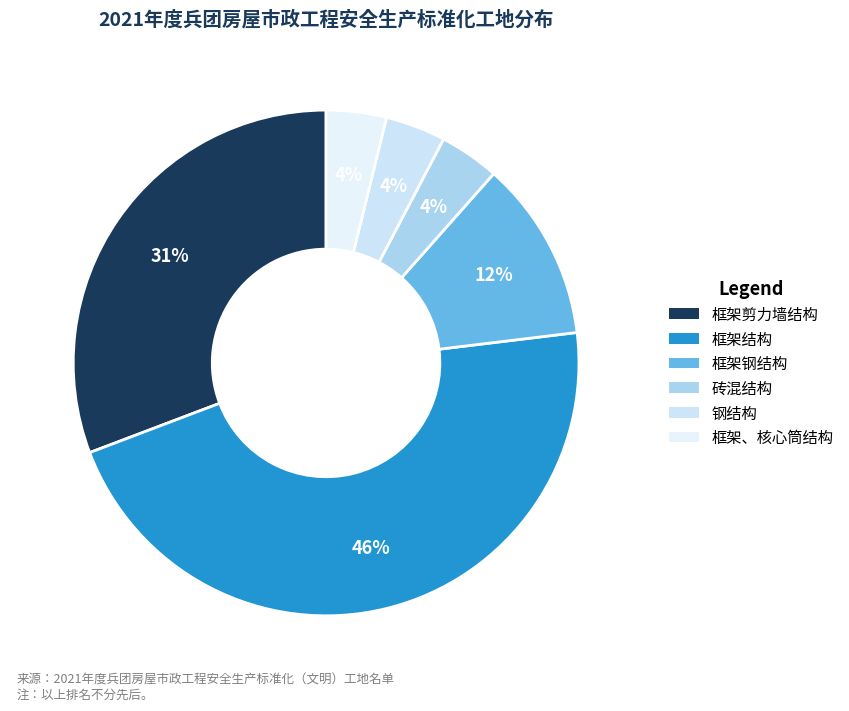

Does any single category account for the majority?

No